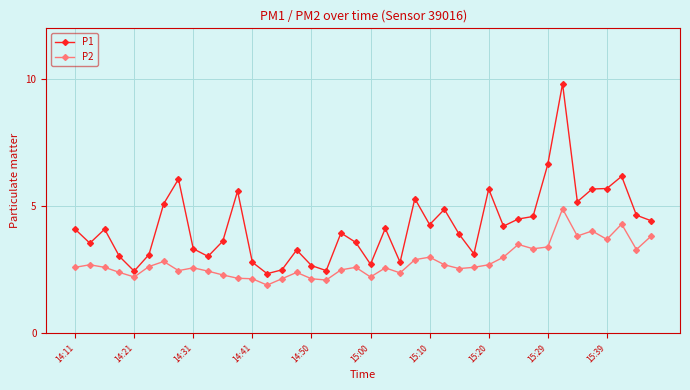

Which series has the largest range (max minus min)?

P1